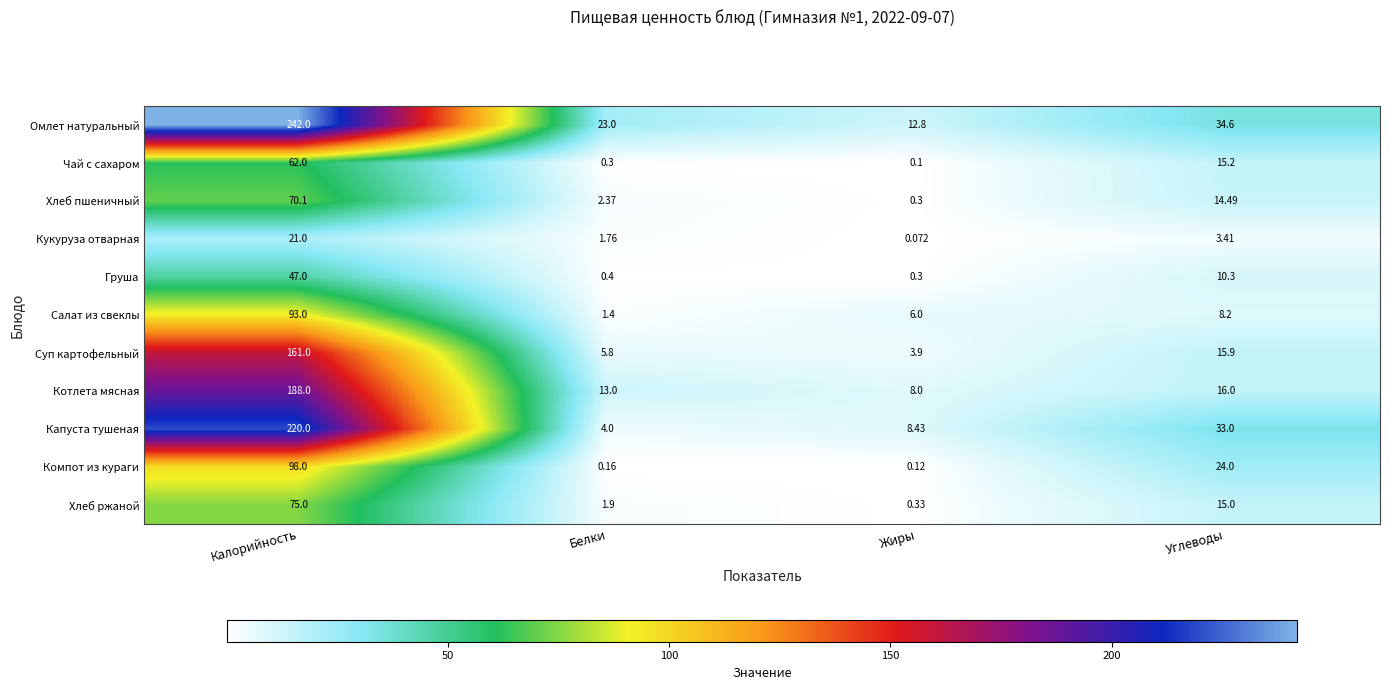

Count the number of categories in the chart.

4